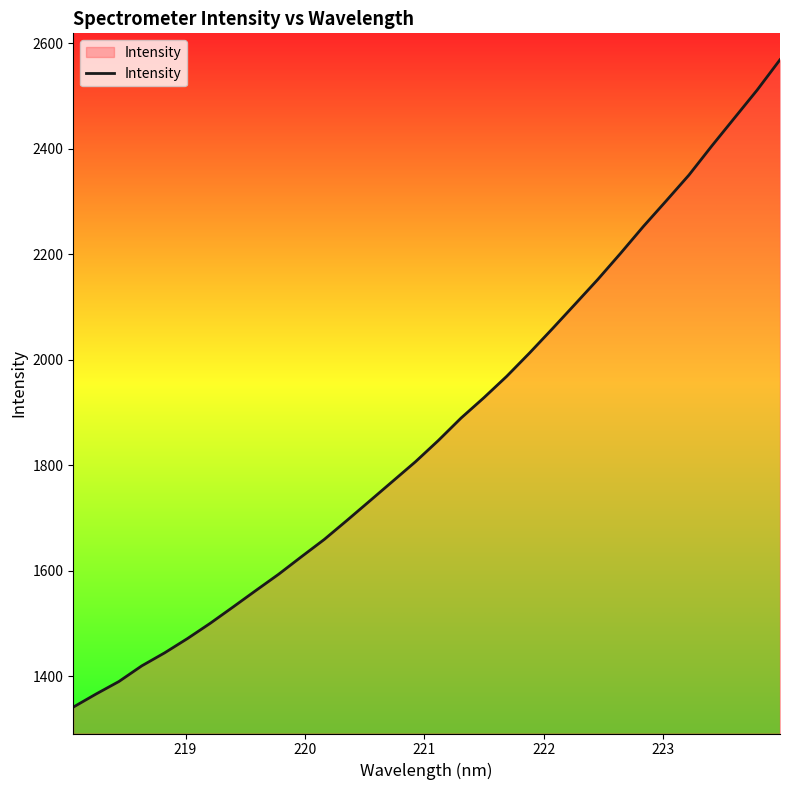

What is the difference between the maximum and minimum values?

1226.9